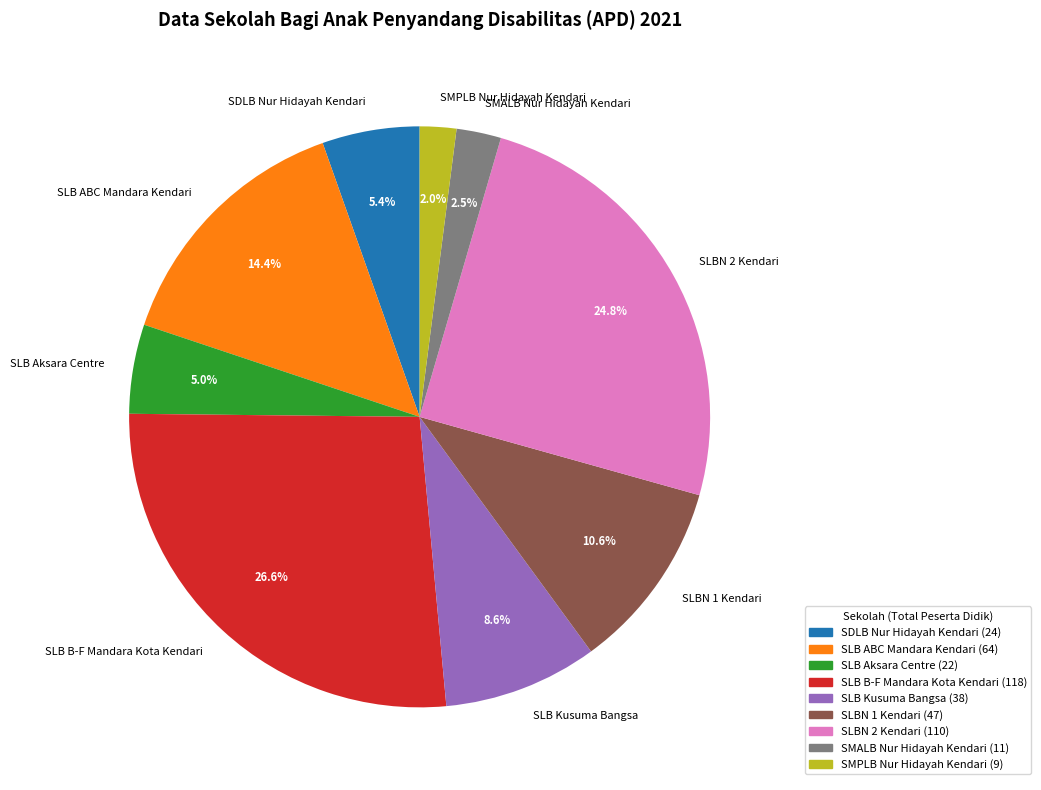

Is SMALB Nur Hidayah Kendari the majority of the pie?

No